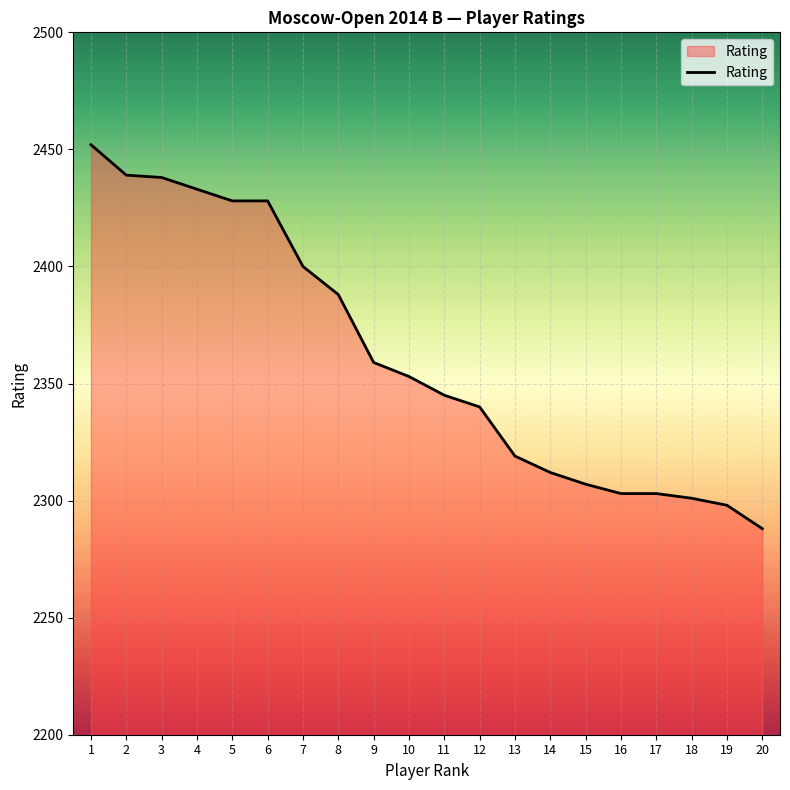

What is the sum of the values at 9 and 15?

4666